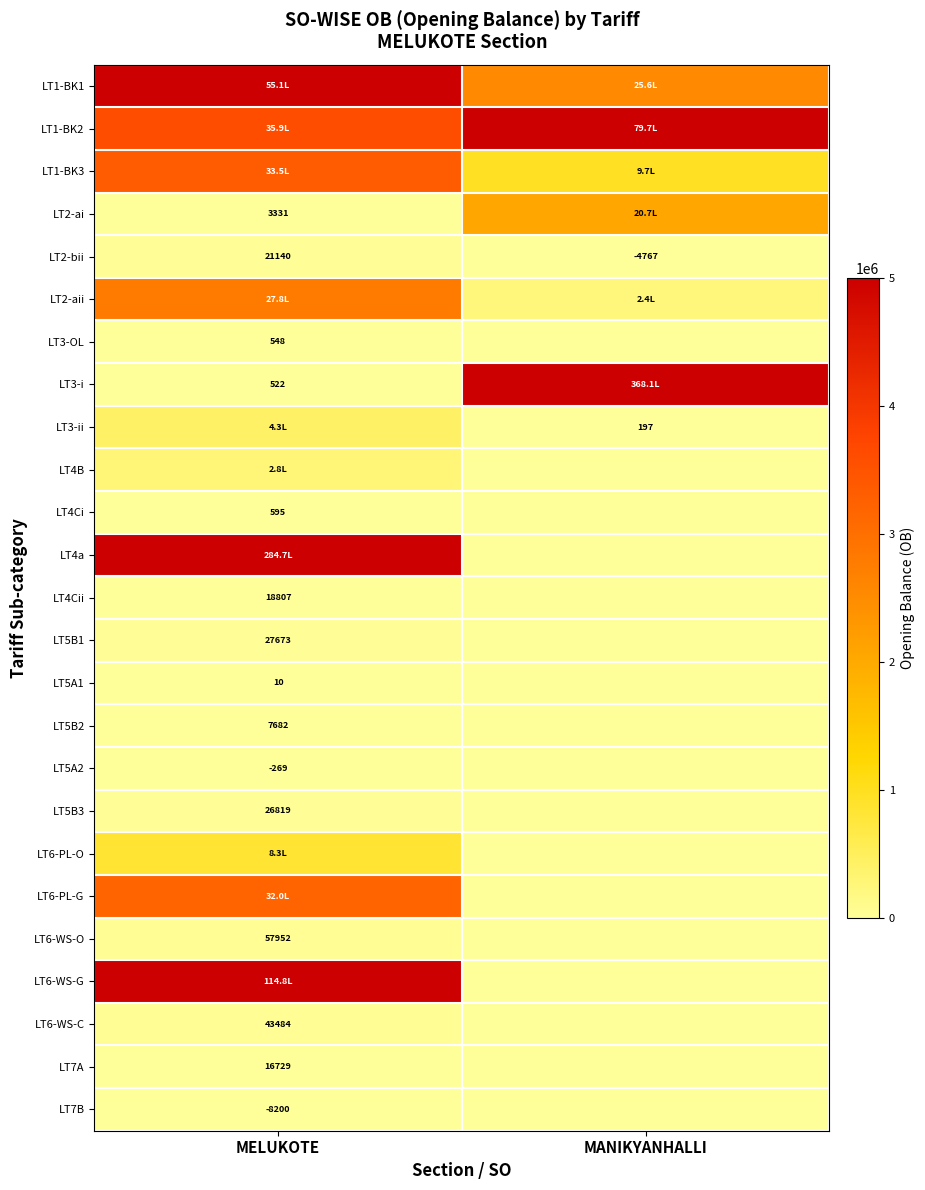

List the labels in order of LT6-WS-G value, smallest first.

MANIKYANHALLI, MELUKOTE